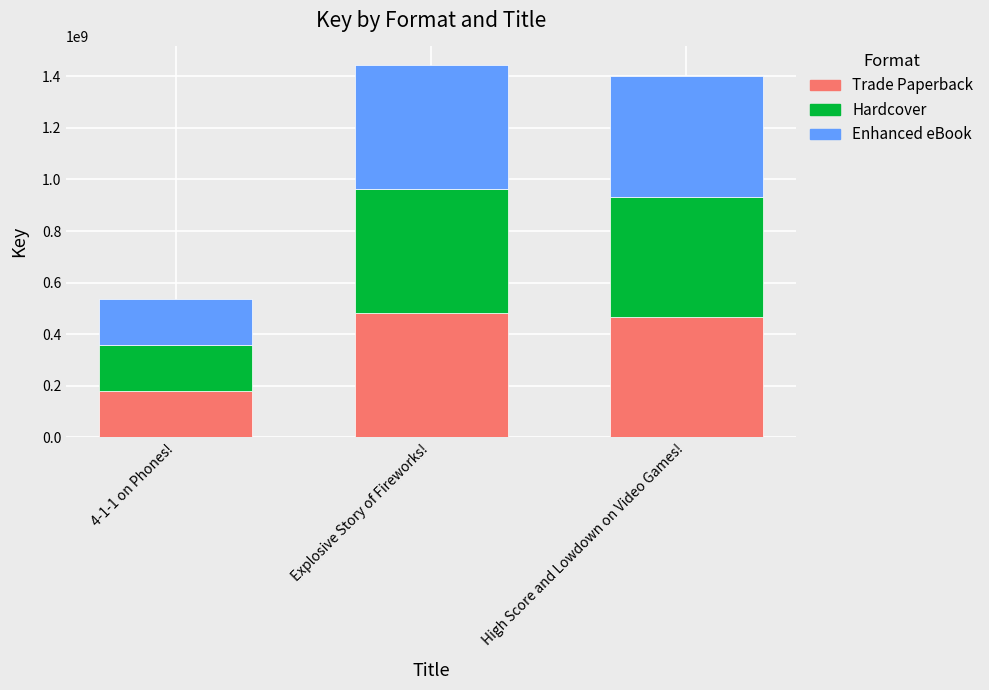

How many bars are there in total?

3